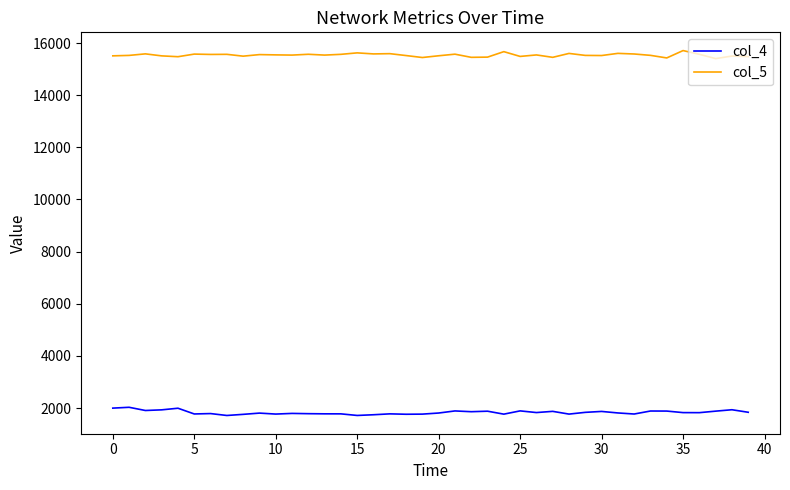

Which series has the largest total across all categories?

col_5